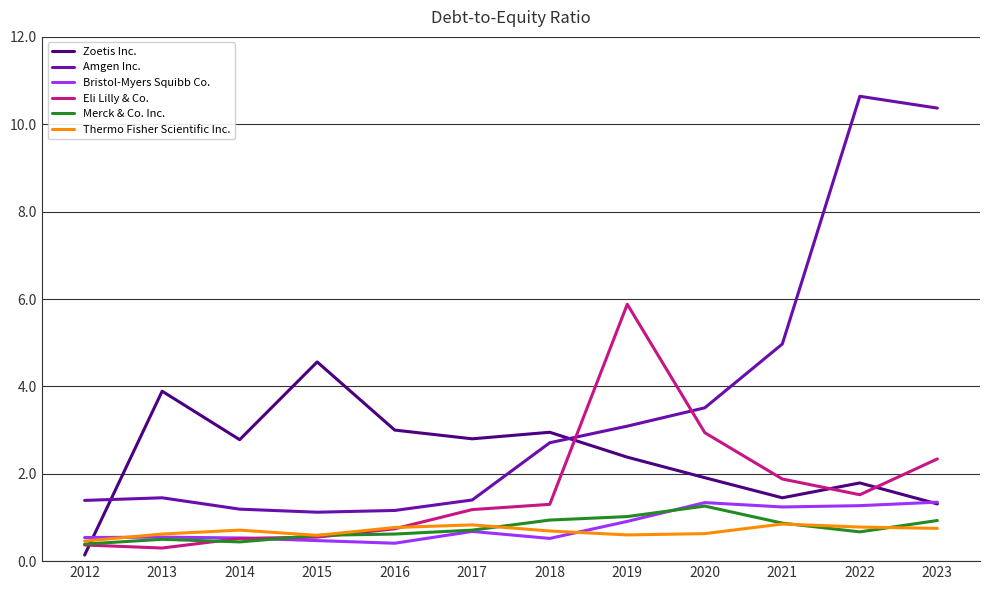

How many series are shown in this chart?

6